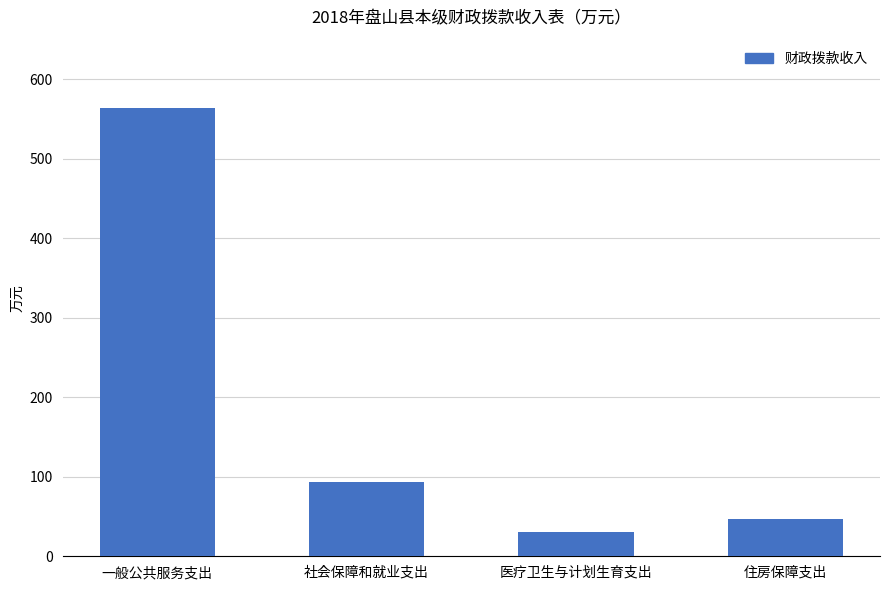

The value at 社会保障和就业支出 is 144.8. True or false?

False